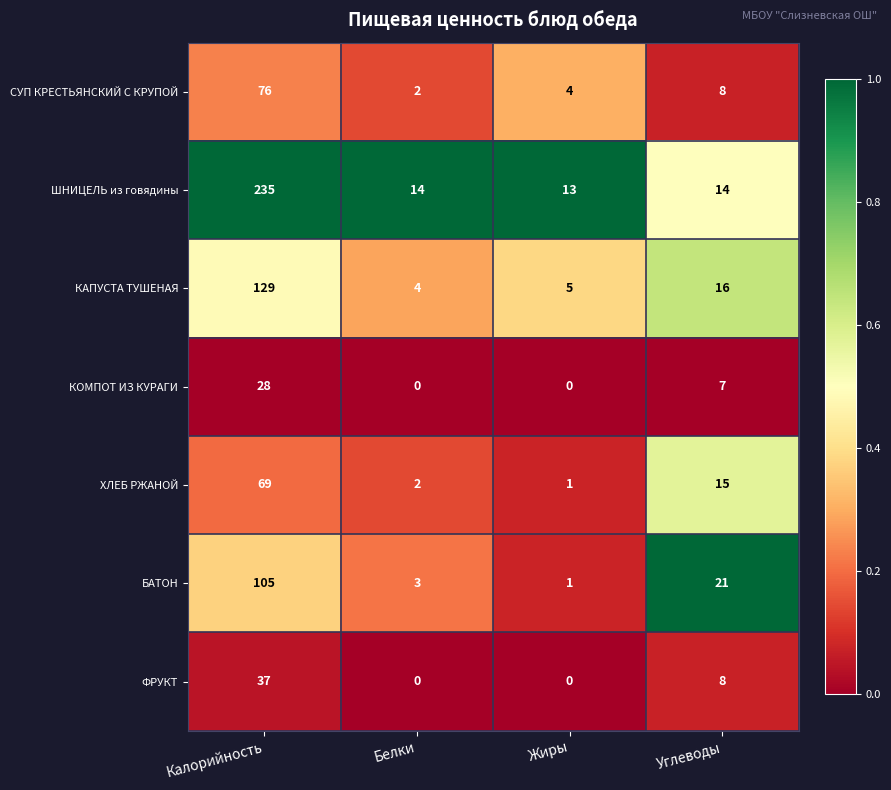

Between Белки and Углеводы, which series saw the biggest shift?

БАТОН